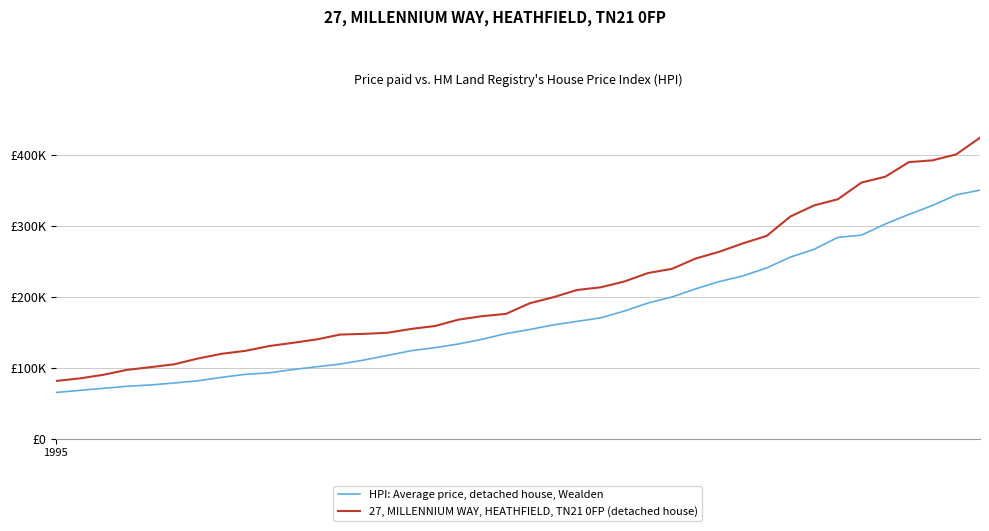

Is this an area chart (filled region under the line)?

No